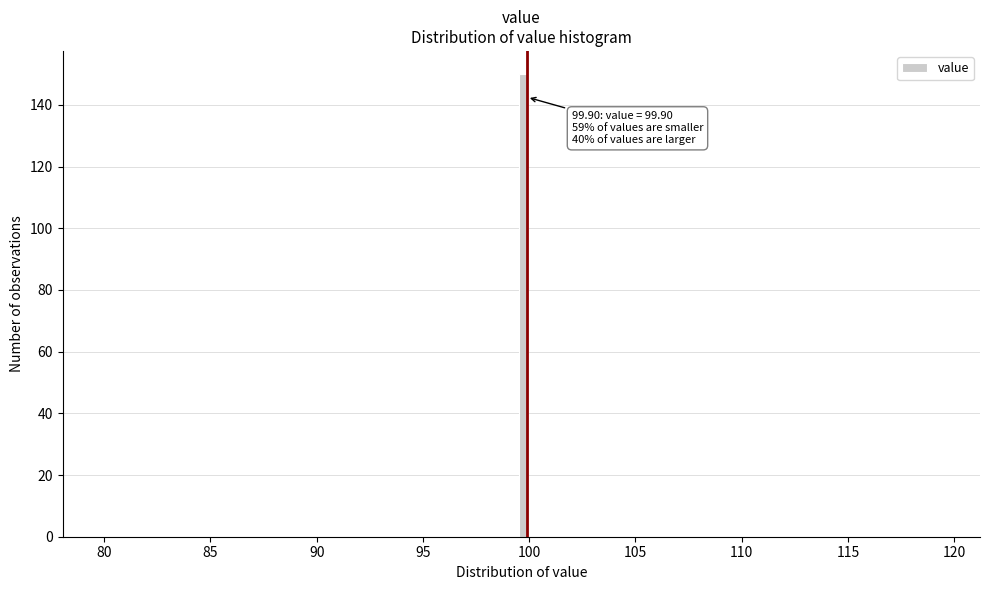

Around what value on the x-axis is the tallest bar? Give the approximate position of its centre, as read against the axis.

99.5